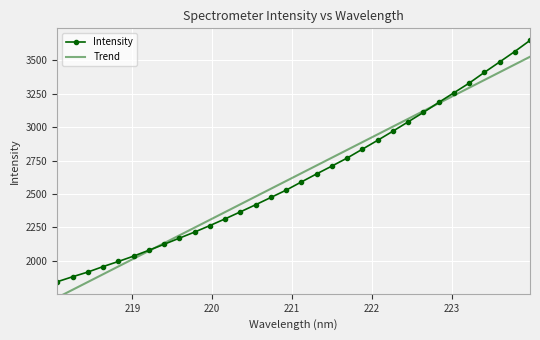

How many values in the Intensity series exceed 2589?

16